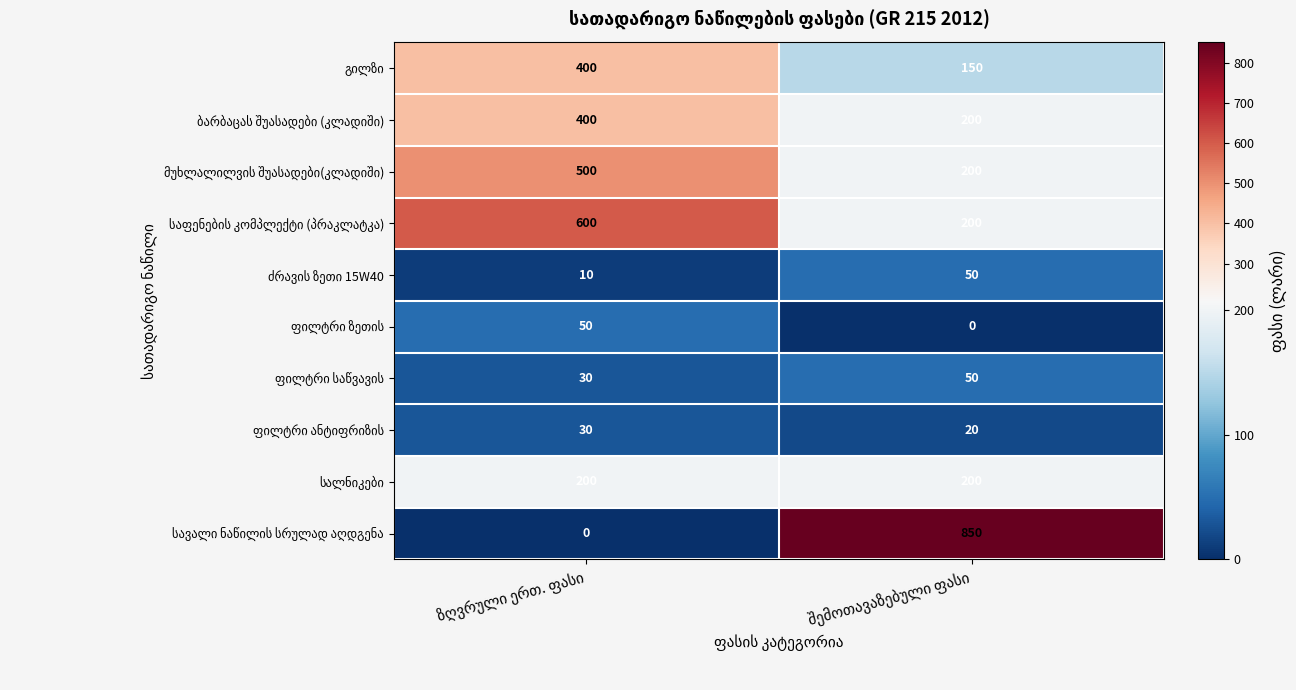

Which series has the widest spread of values?

სავალი ნაწილის სრულად აღდგენა